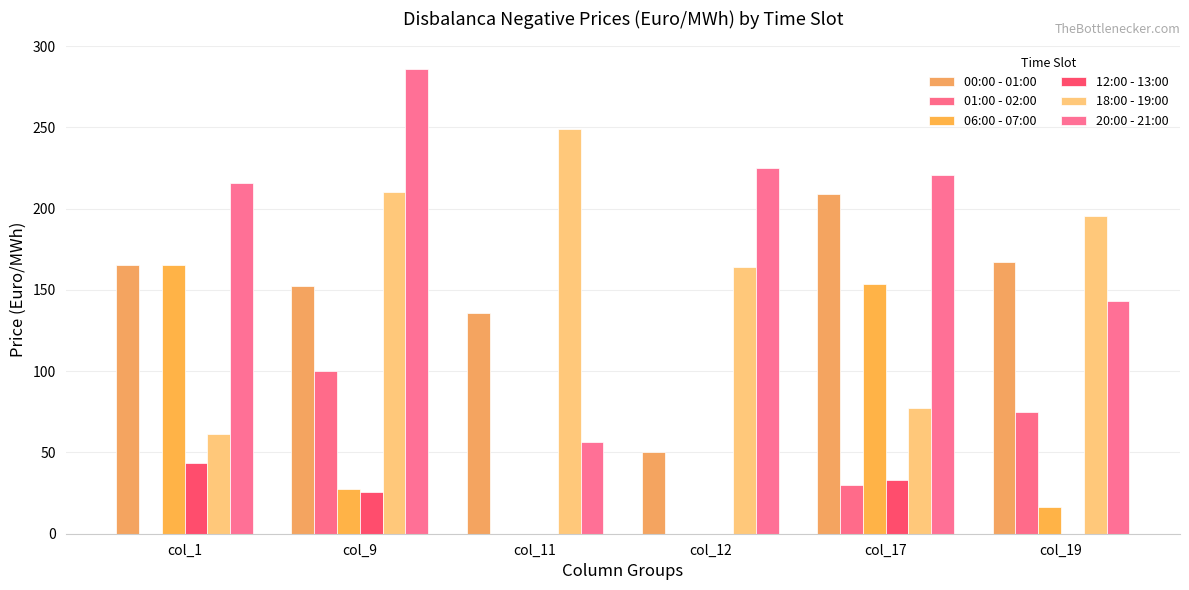

Between col_12 and col_19, which is larger?

col_19